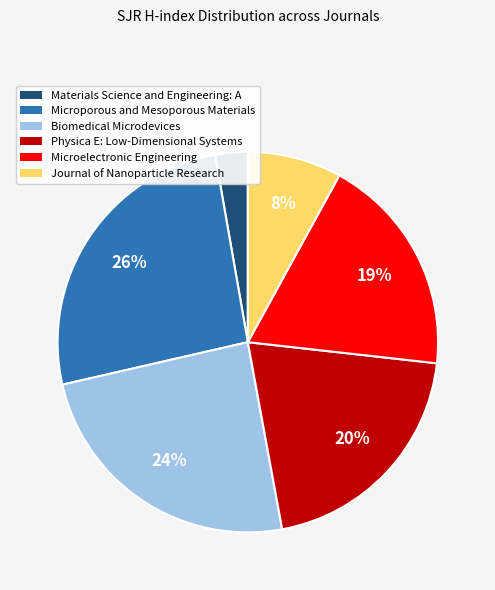

To the nearest percent, what percentage of the pie is Biomedical Microdevices?

24%